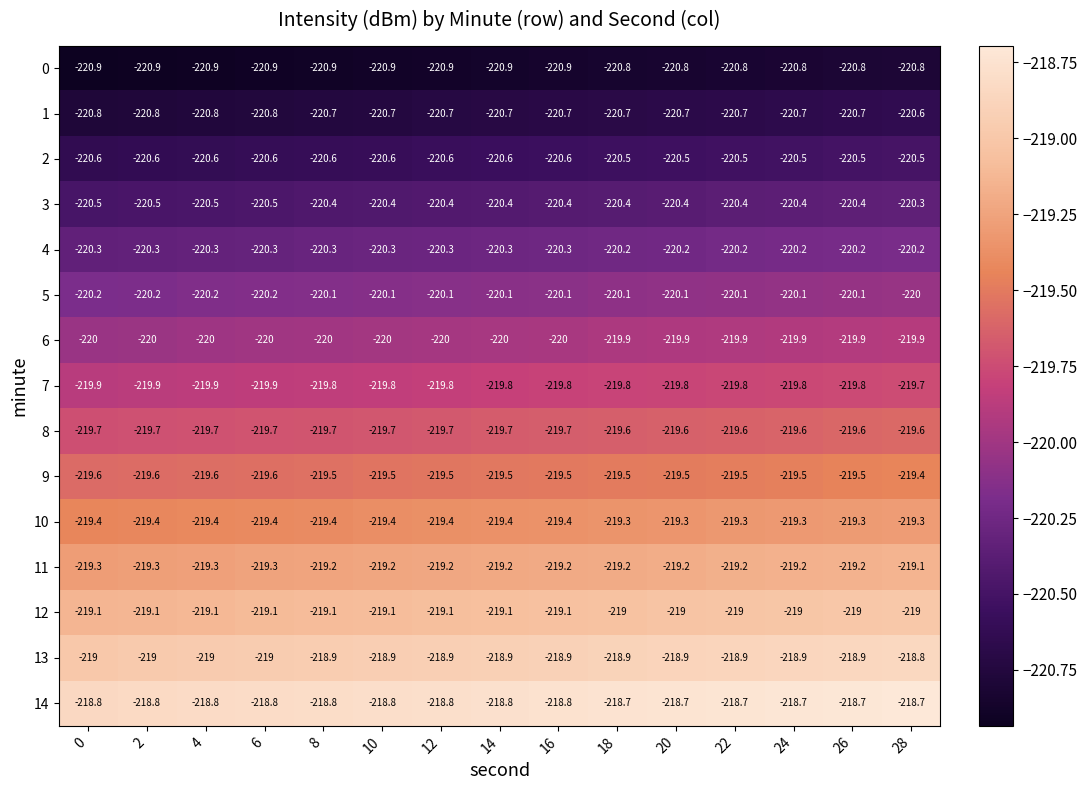

The value of 6 at 8 is -220.0. True or false?

True